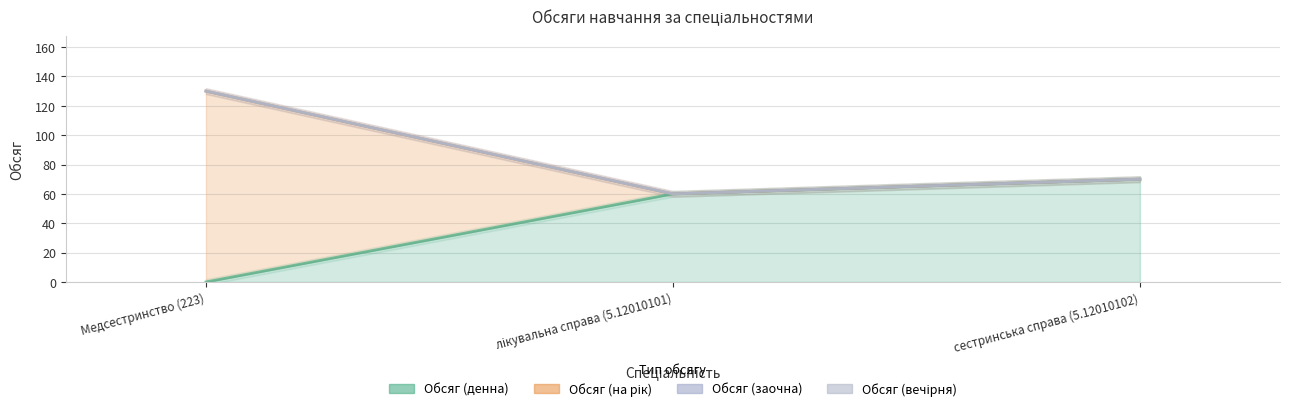

Count the number of categories in the chart.

3